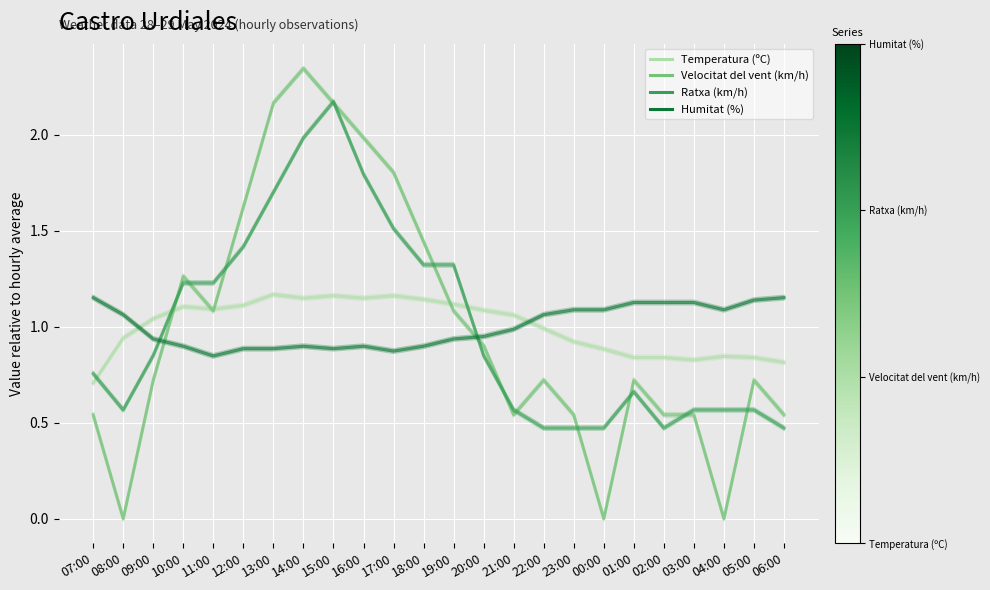

How many lines are shown in the chart?

4